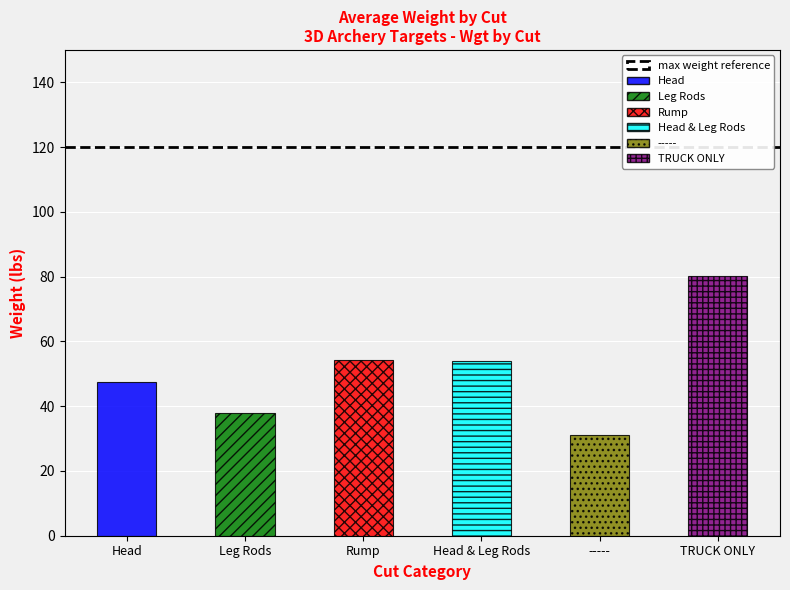

True or false: Leg Rods has a value of 96 at -----.

False